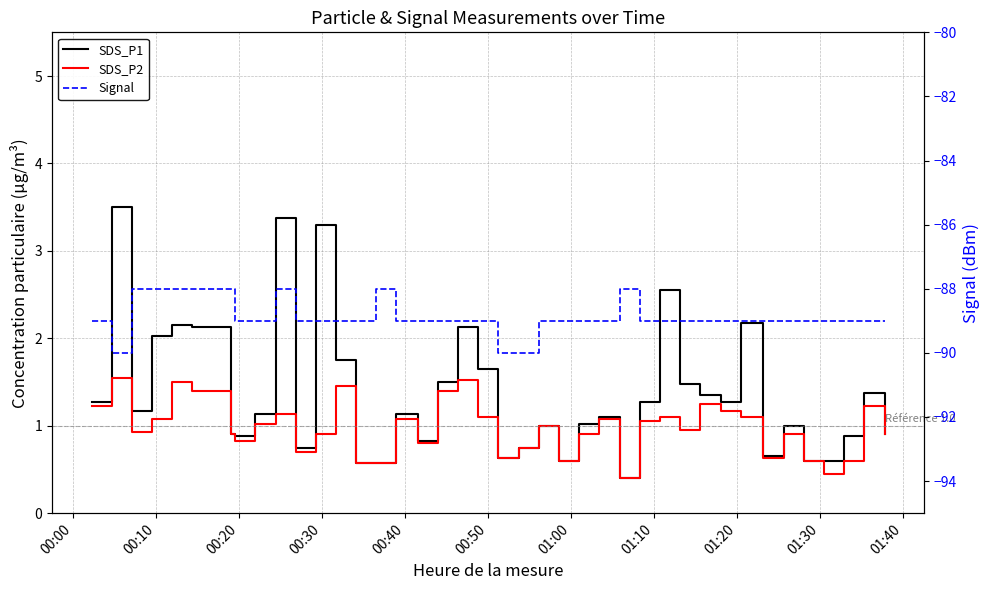

True or false: SDS_P1 and Signal intersect in this chart.

False